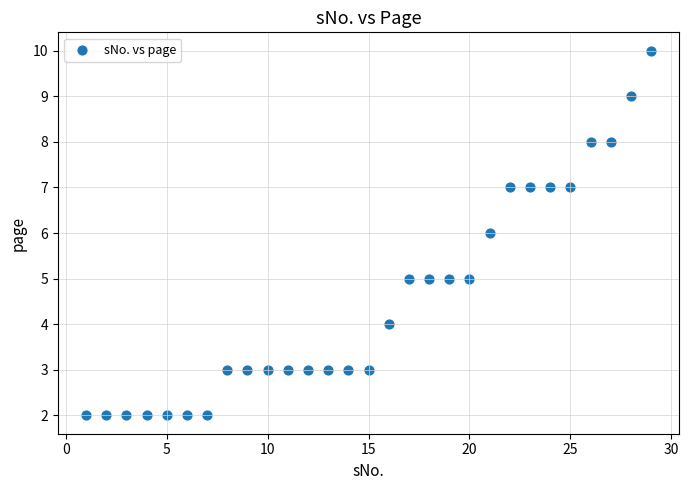

What is the range of X values (max minus min)?

28